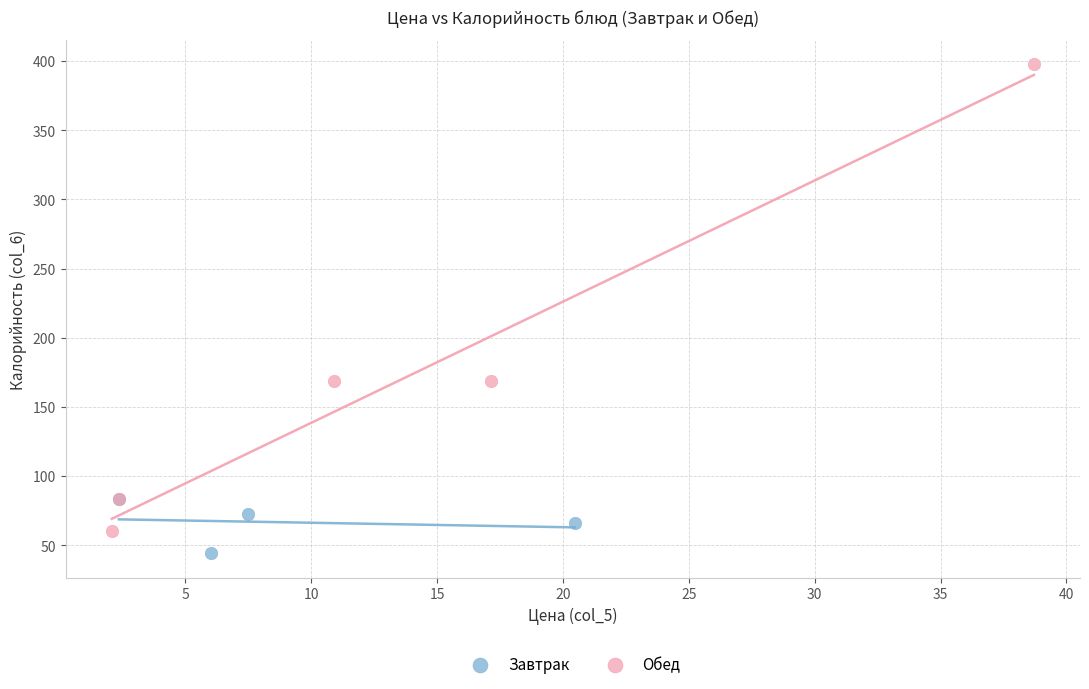

Which series has the largest Y range (max minus min)?

Обед